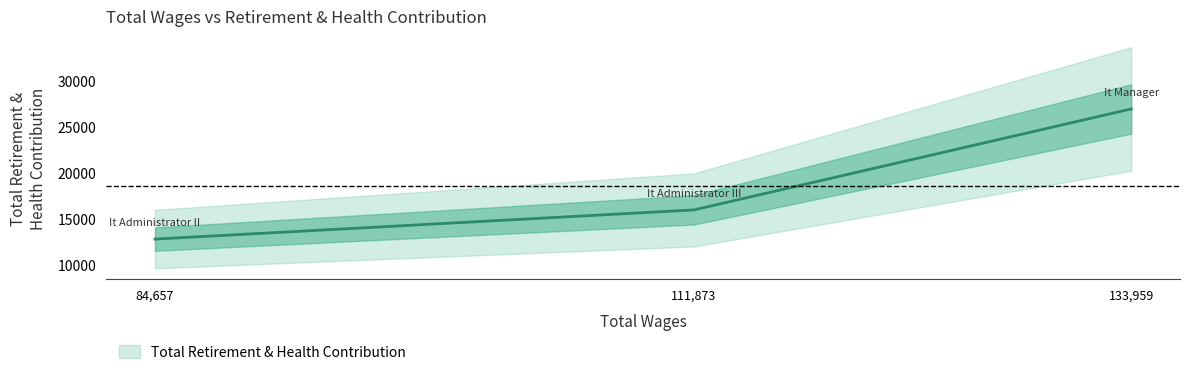

At which category does the chart reach its peak across all series?

It Manager